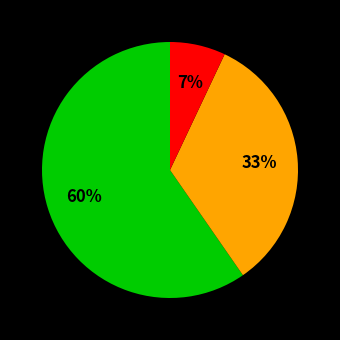

Does any single category account for the majority?

Yes